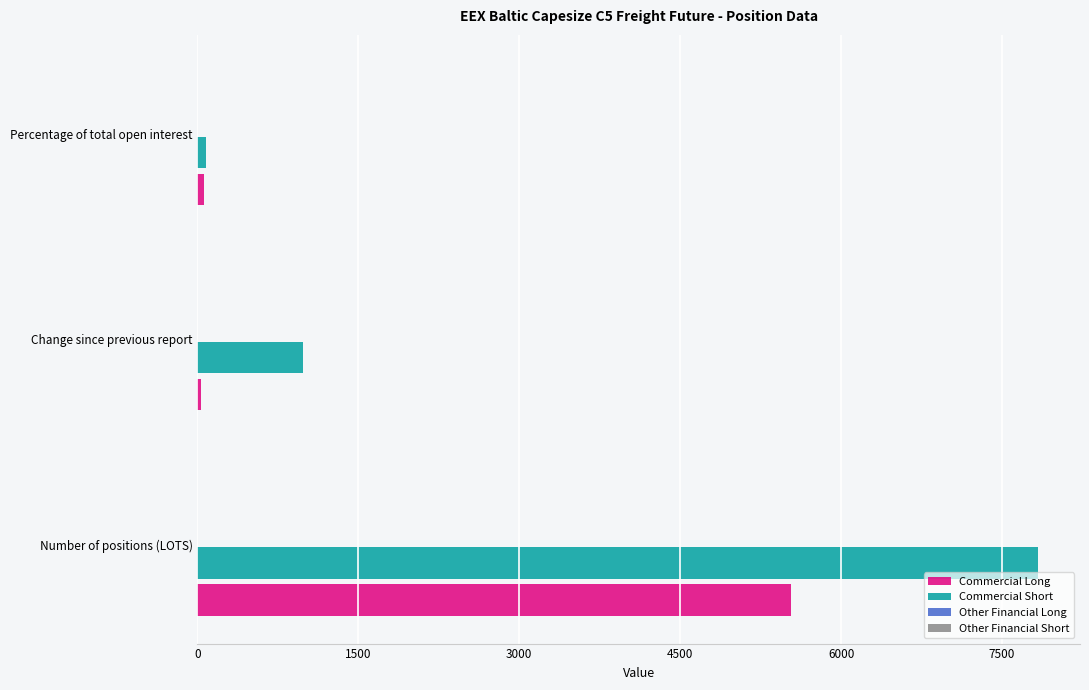

How many distinct data groups are displayed?

2